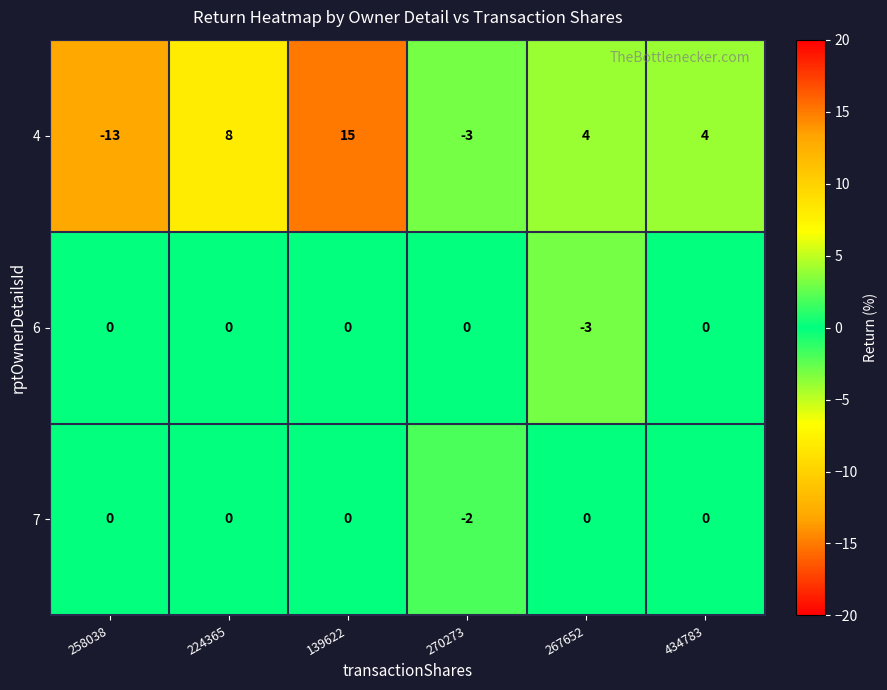

Which series has the widest spread of values?

4